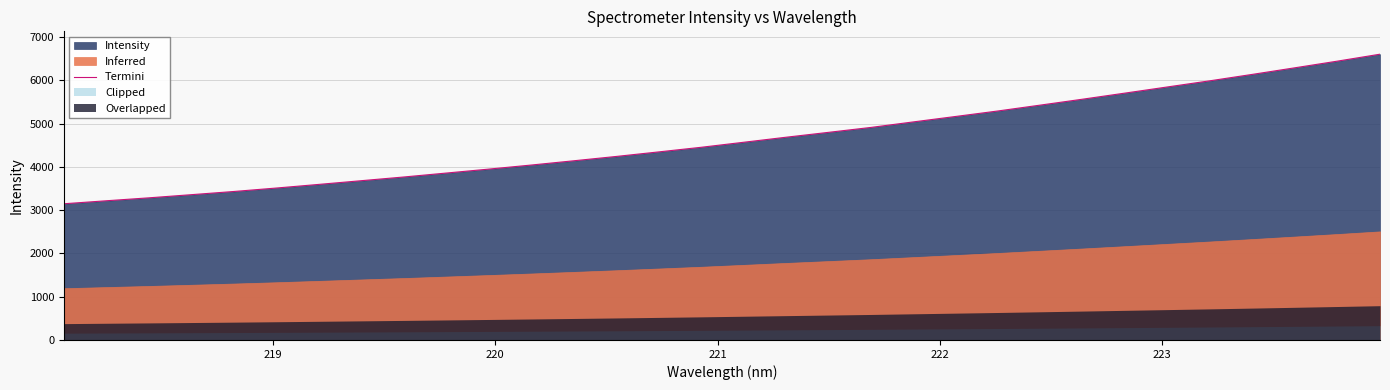

What is the minimum value for Termini?

3146.8